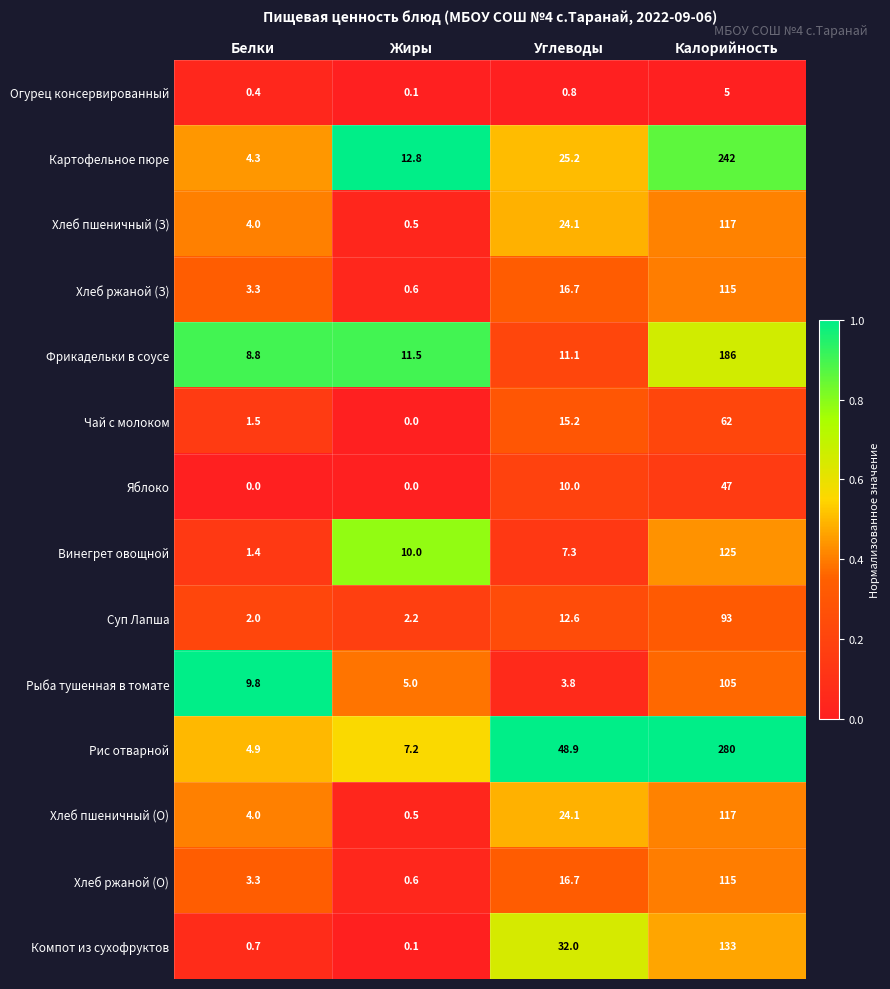

Between Жиры and Углеводы, which series saw the biggest shift?

Рис отварной